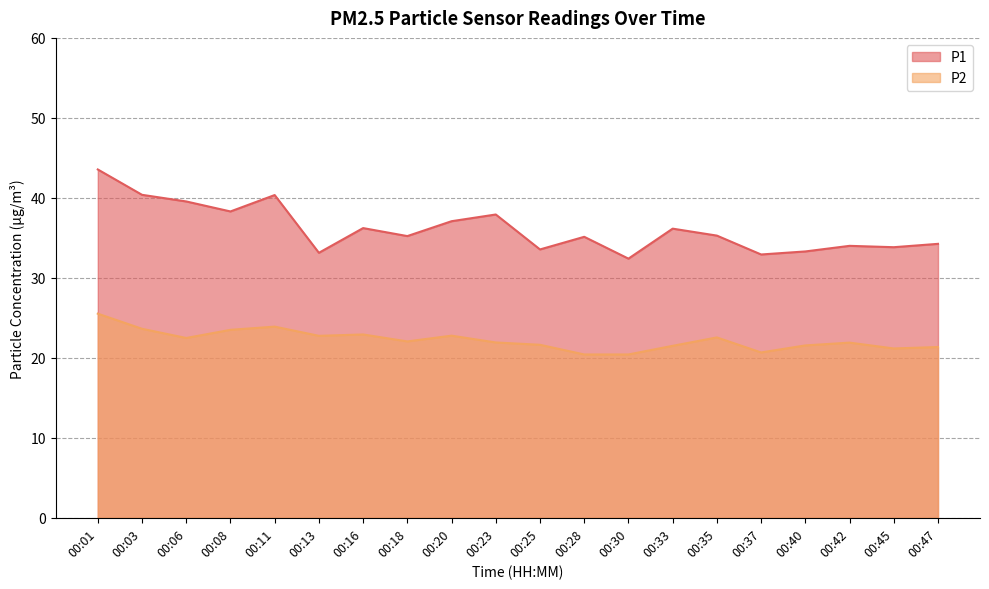

Reading right to left, list all the values displayed in this chart.

P1: 00:47=34.2	00:45=33.8	00:42=34.0	00:40=33.3	00:37=32.9	00:35=35.3	00:33=36.1	00:30=32.4	00:28=35.1	00:25=33.5	00:23=37.9	00:20=37.1	00:18=35.2	00:16=36.2	00:13=33.1	00:11=40.4	00:08=38.3	00:06=39.5	00:03=40.4	00:01=43.5
P2: 00:47=21.4	00:45=21.2	00:42=21.9	00:40=21.6	00:37=20.7	00:35=22.6	00:33=21.5	00:30=20.4	00:28=20.4	00:25=21.6	00:23=21.9	00:20=22.8	00:18=22.1	00:16=22.9	00:13=22.8	00:11=23.9	00:08=23.5	00:06=22.5	00:03=23.6	00:01=25.5